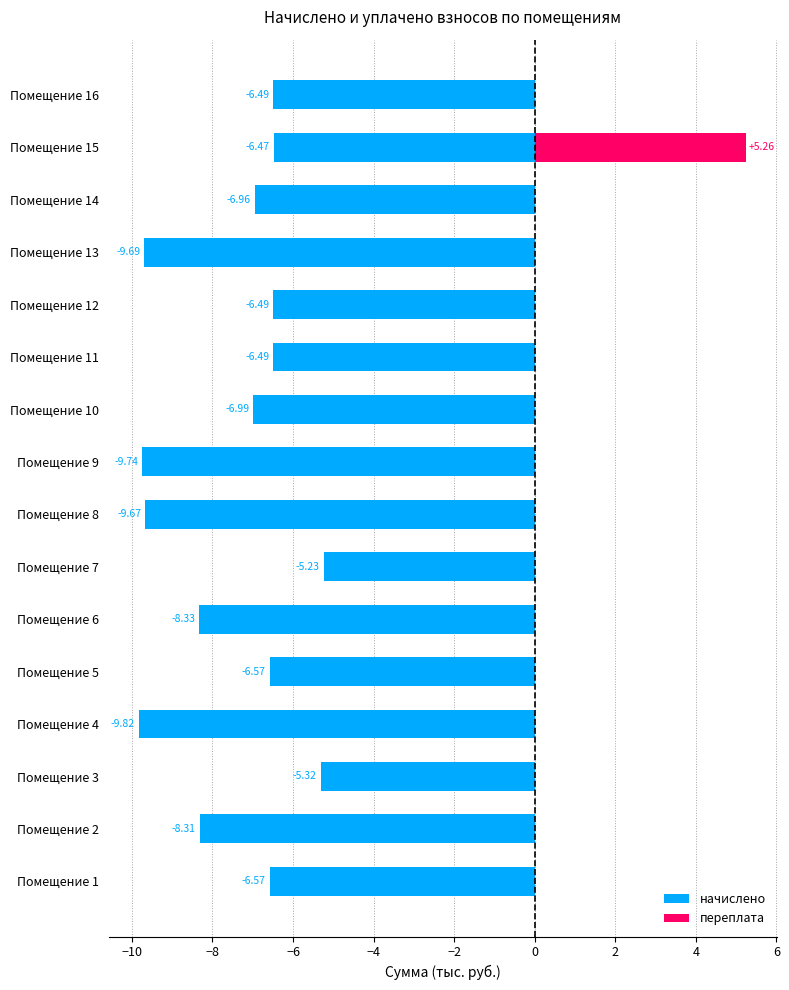

What is the sum of all начислено values?

-119.1